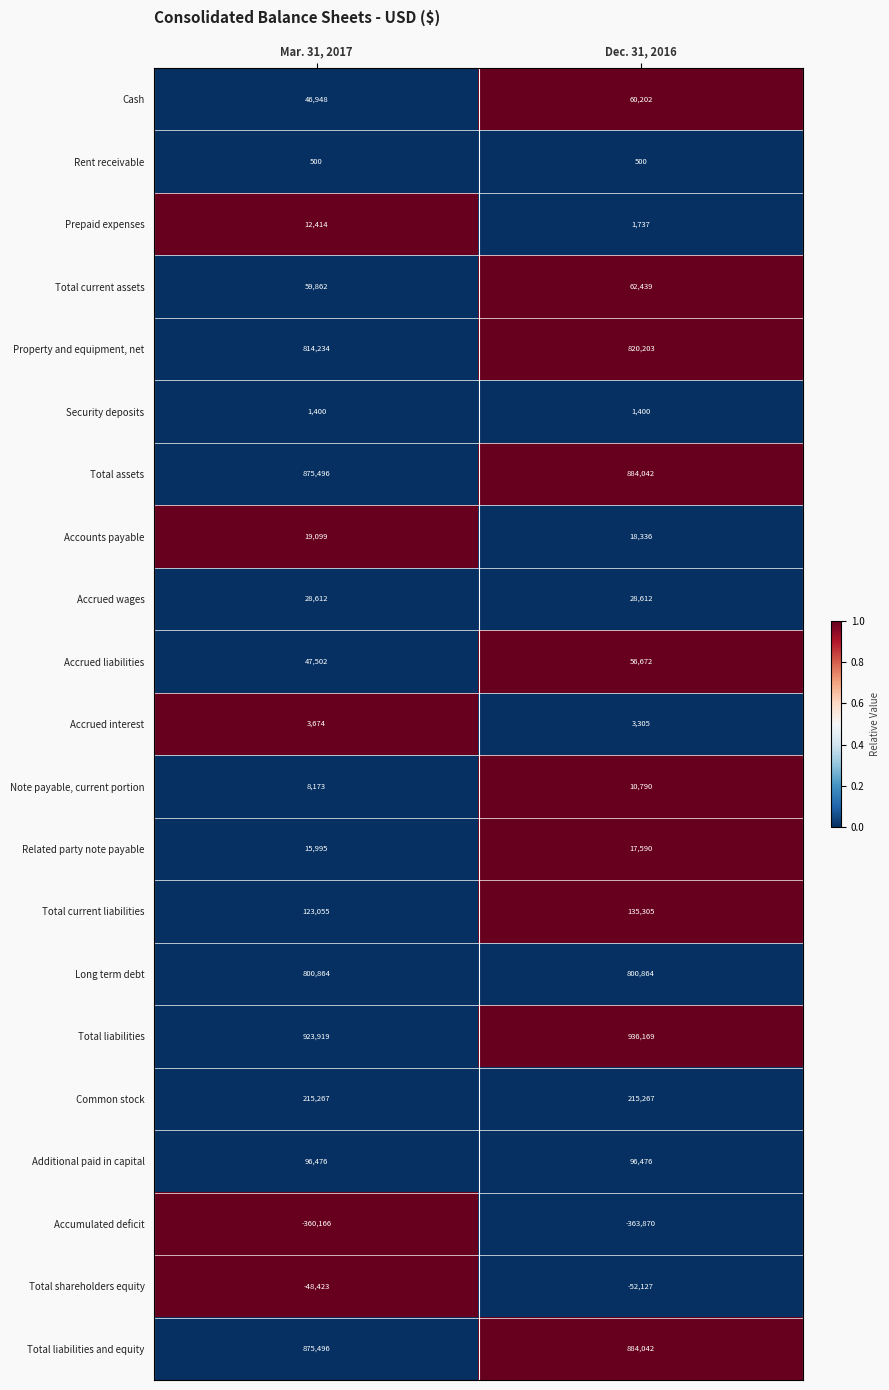

What is the greatest value displayed?

936169